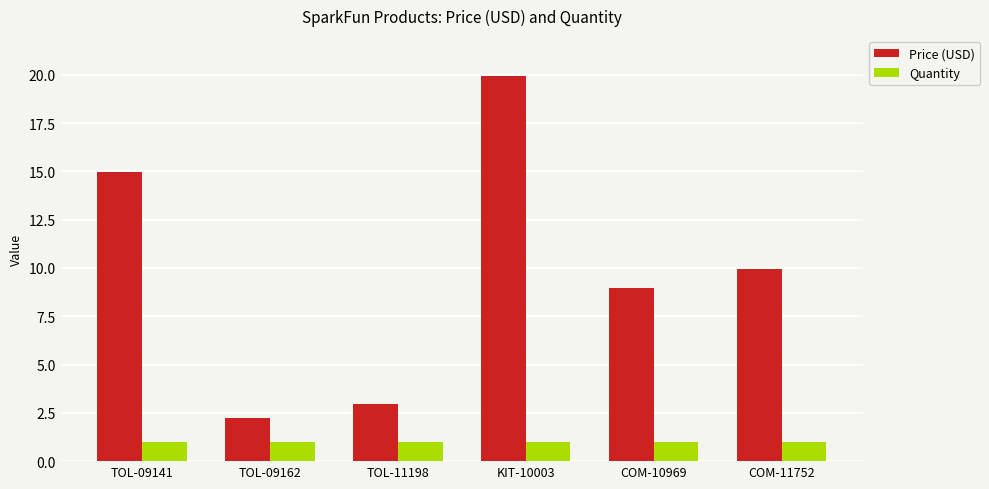

How many bars are there in each group?

2